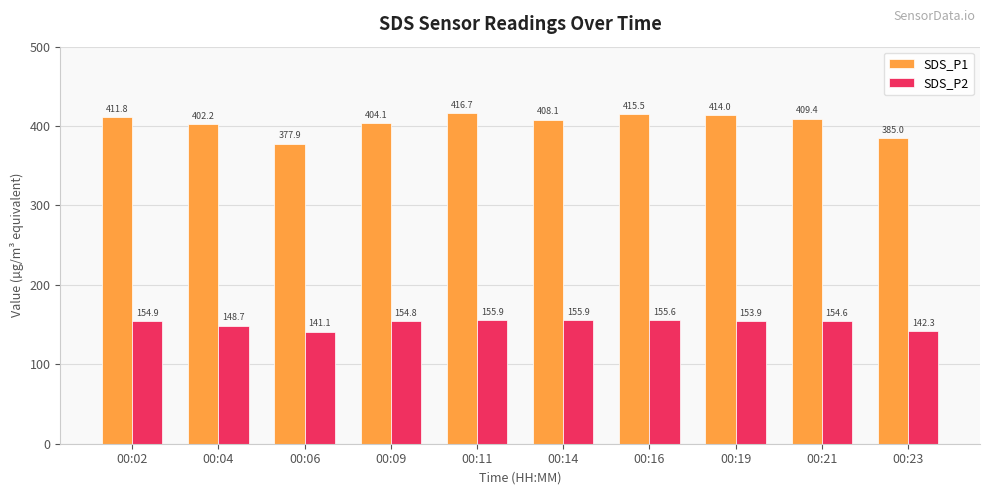

Which series has the largest total across all categories?

SDS_P1